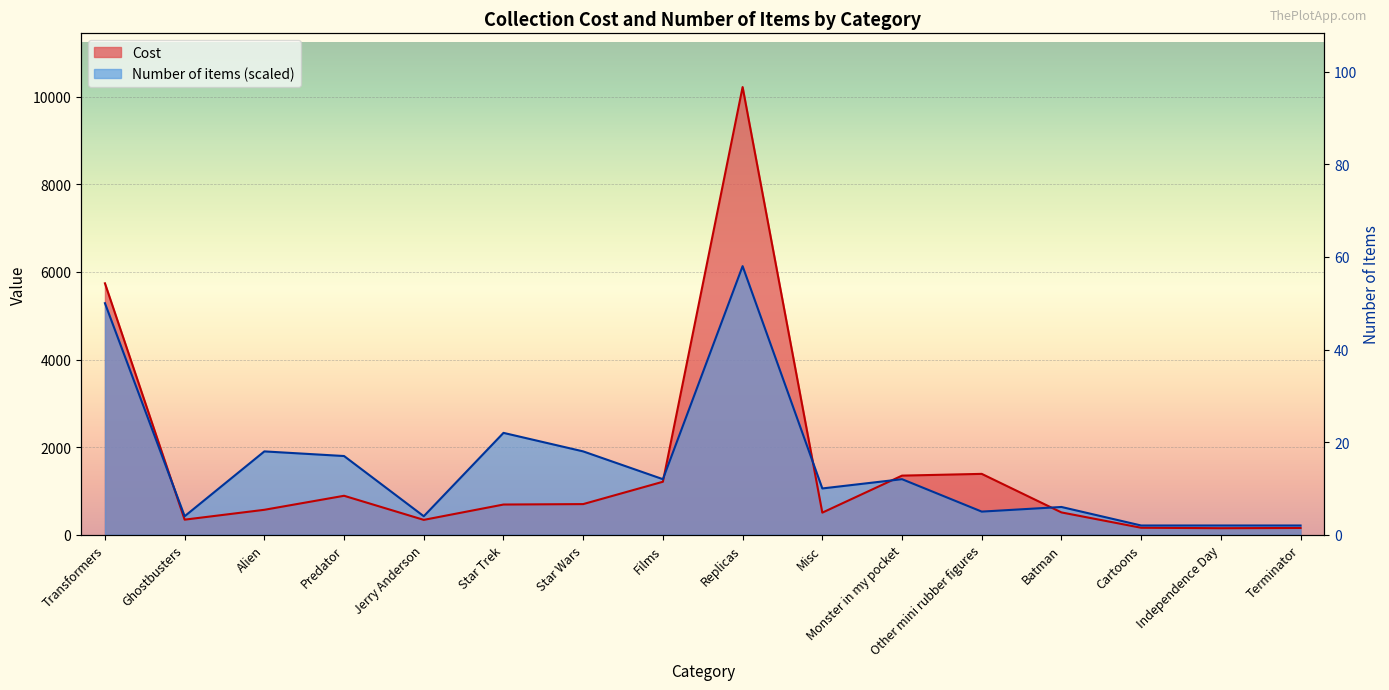

What is the total value across all series at Star Wars?

2603.0